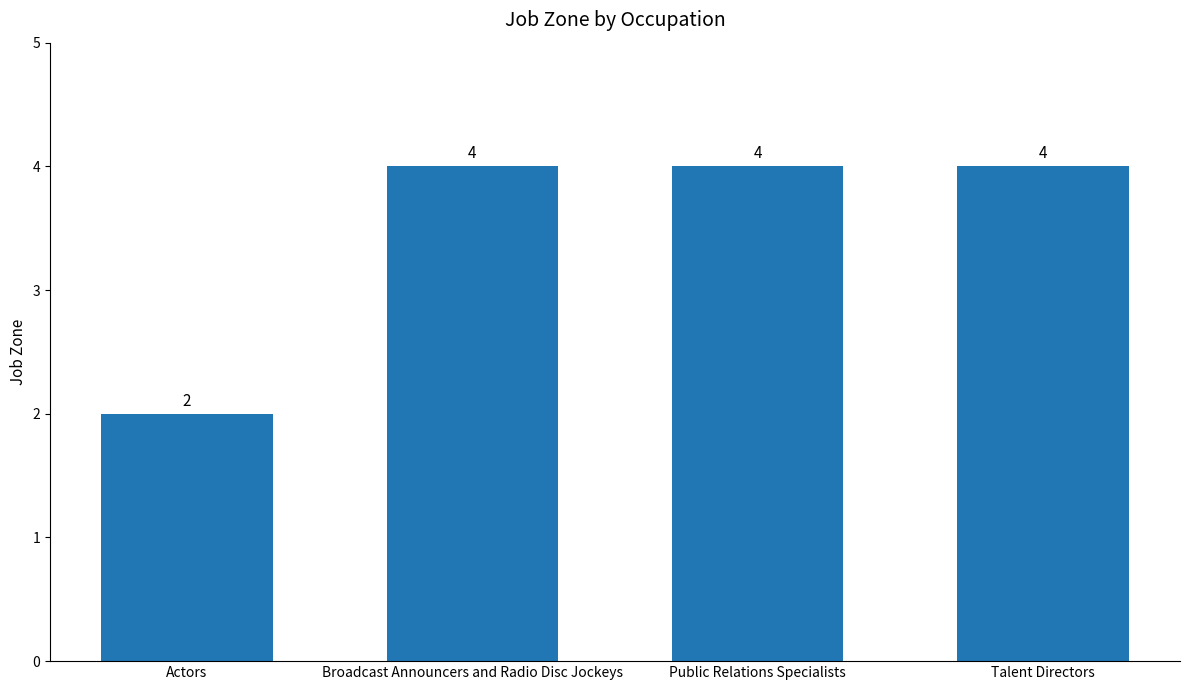

Approximately how many times larger is the value at Talent Directors compared to Actors?

2.0